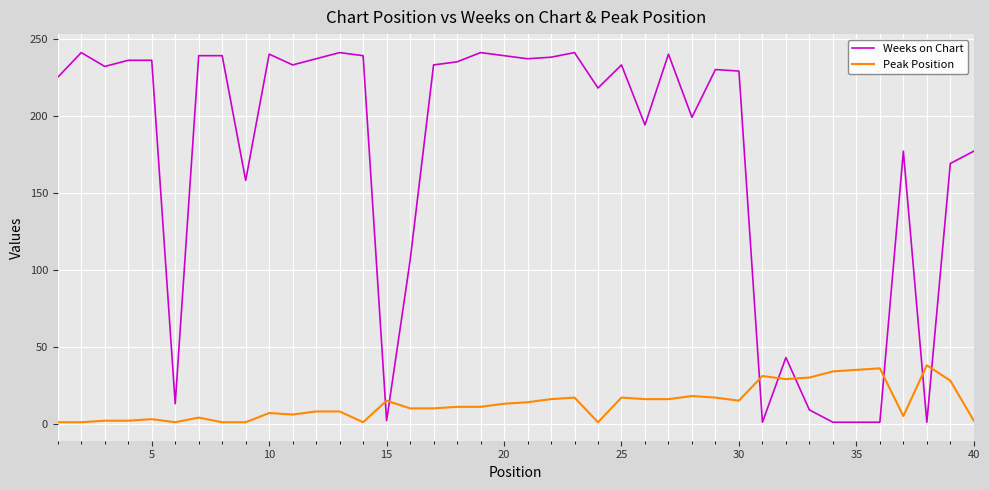

Count the number of data series in this chart.

2